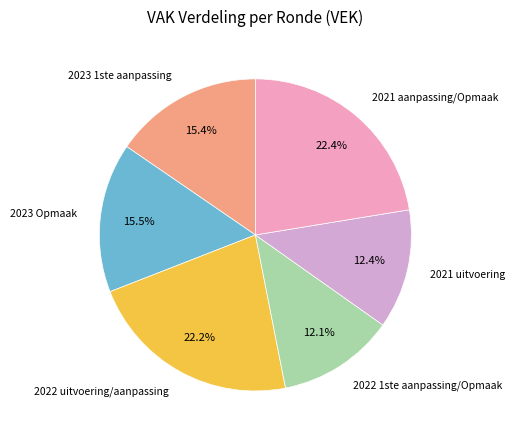

Does any single category account for the majority?

No